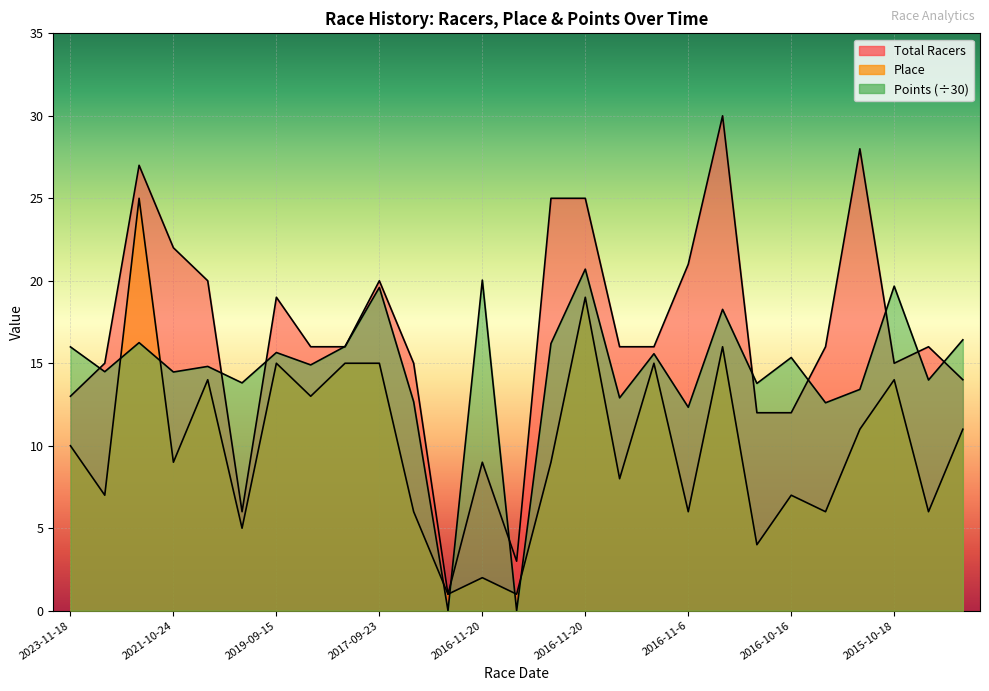

What are all the series names shown in the legend?

Total Racers, Place, Points